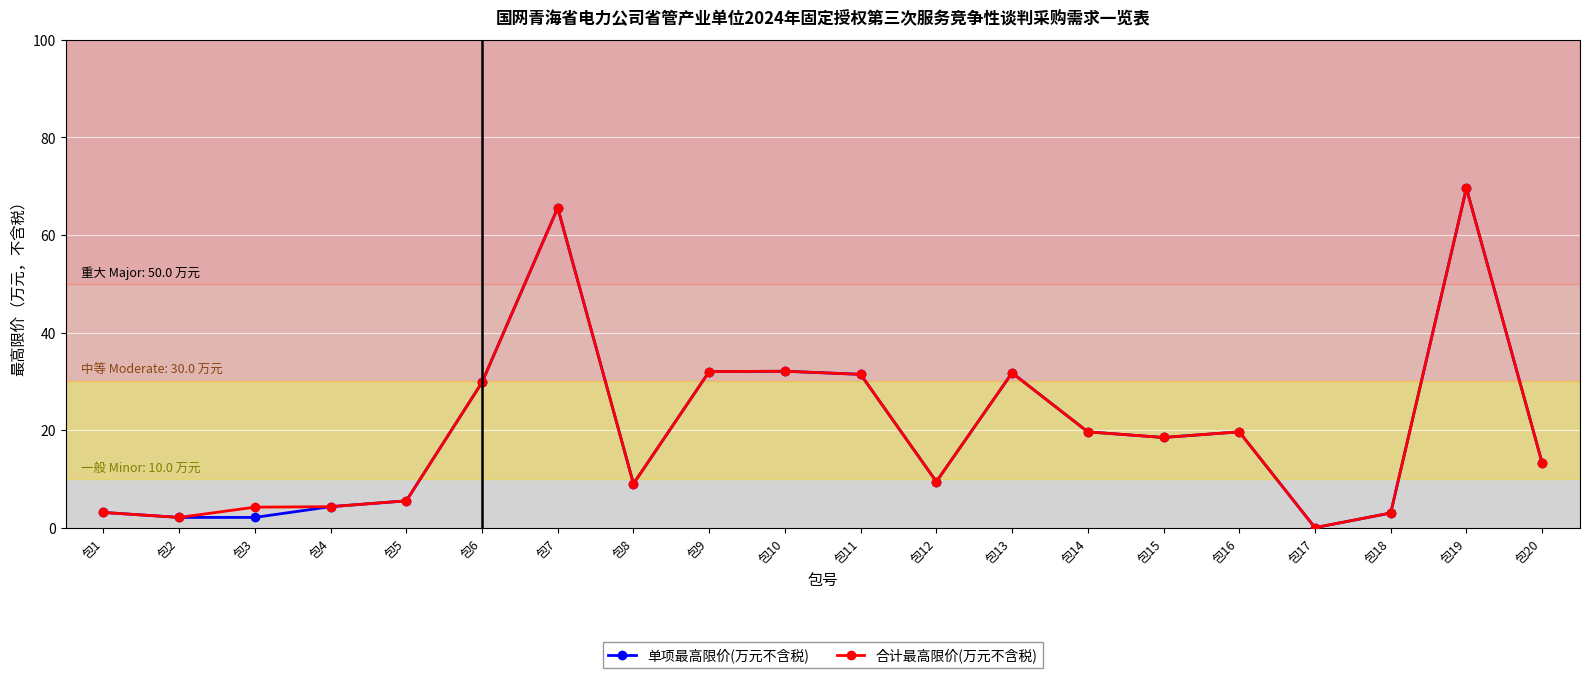

The value of 单项最高限价(万元不含税) at 包17 is 0.0. True or false?

True